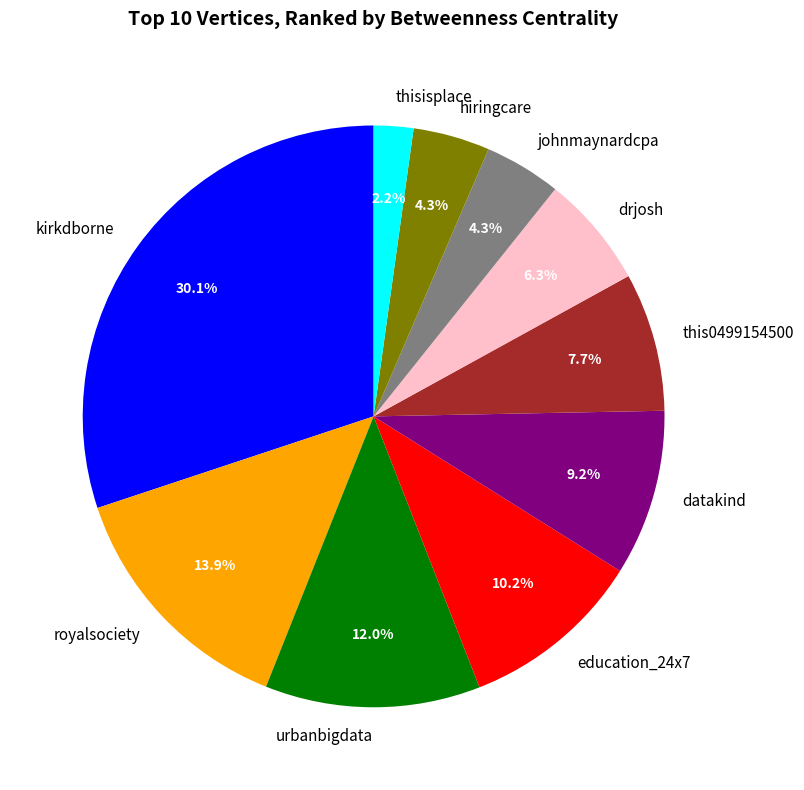

Is it true that johnmaynardcpa is 16% of the pie?

False